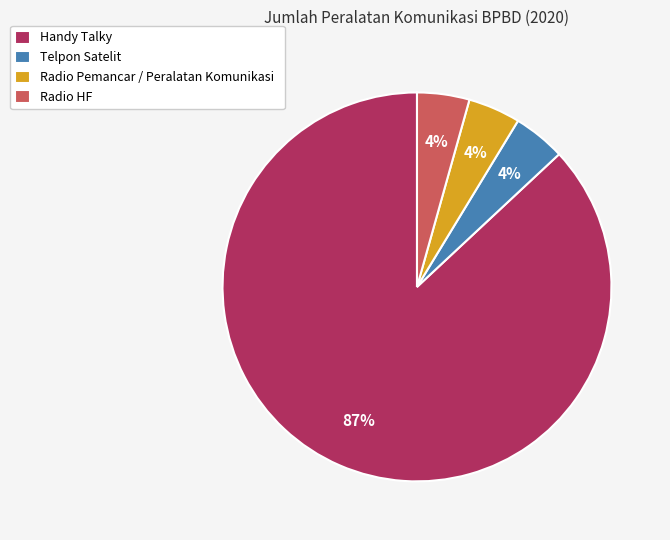

To the nearest percent, what portion does Radio HF represent?

4%